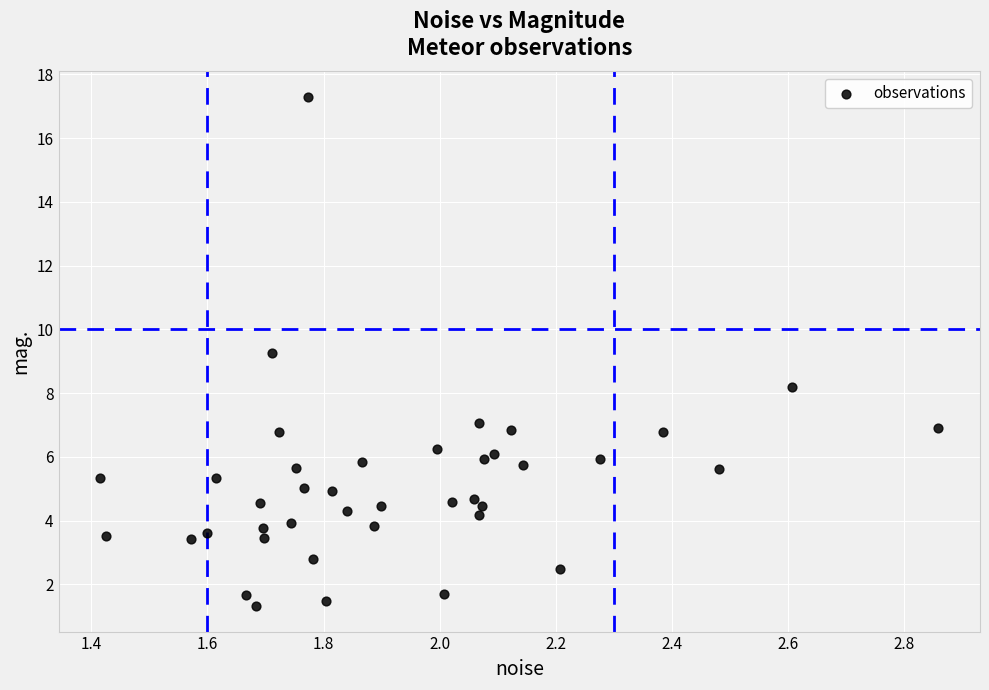

What Y value in the scatter plot is closest to 9?

9.3